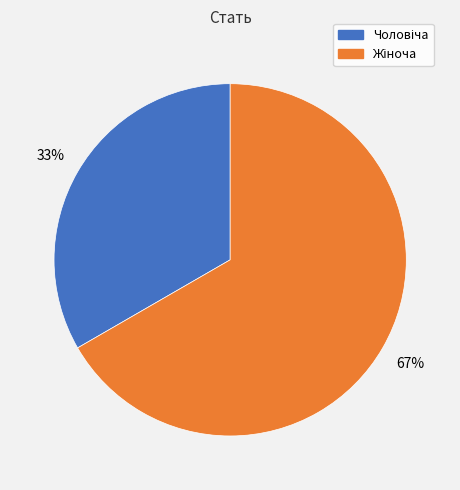

To the nearest percent, what is the average slice percentage?

50%